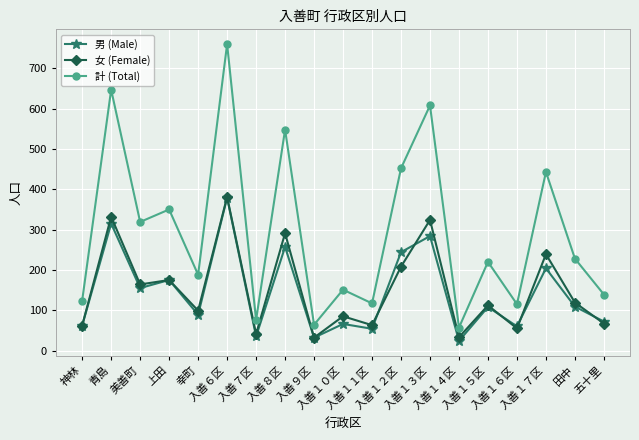

Which series has the largest range (max minus min)?

計 (Total)